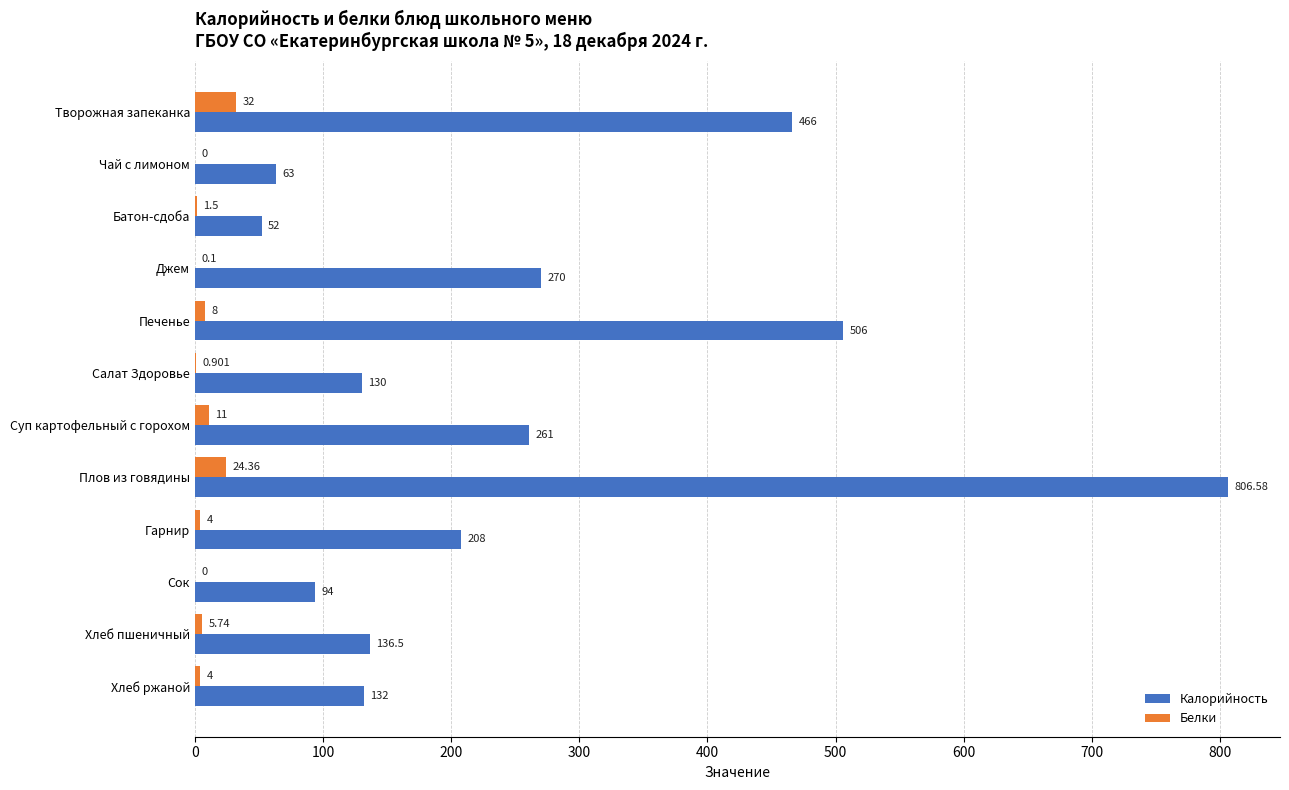

Between Плов из говядины and Сок, which series saw the biggest shift?

Калорийность